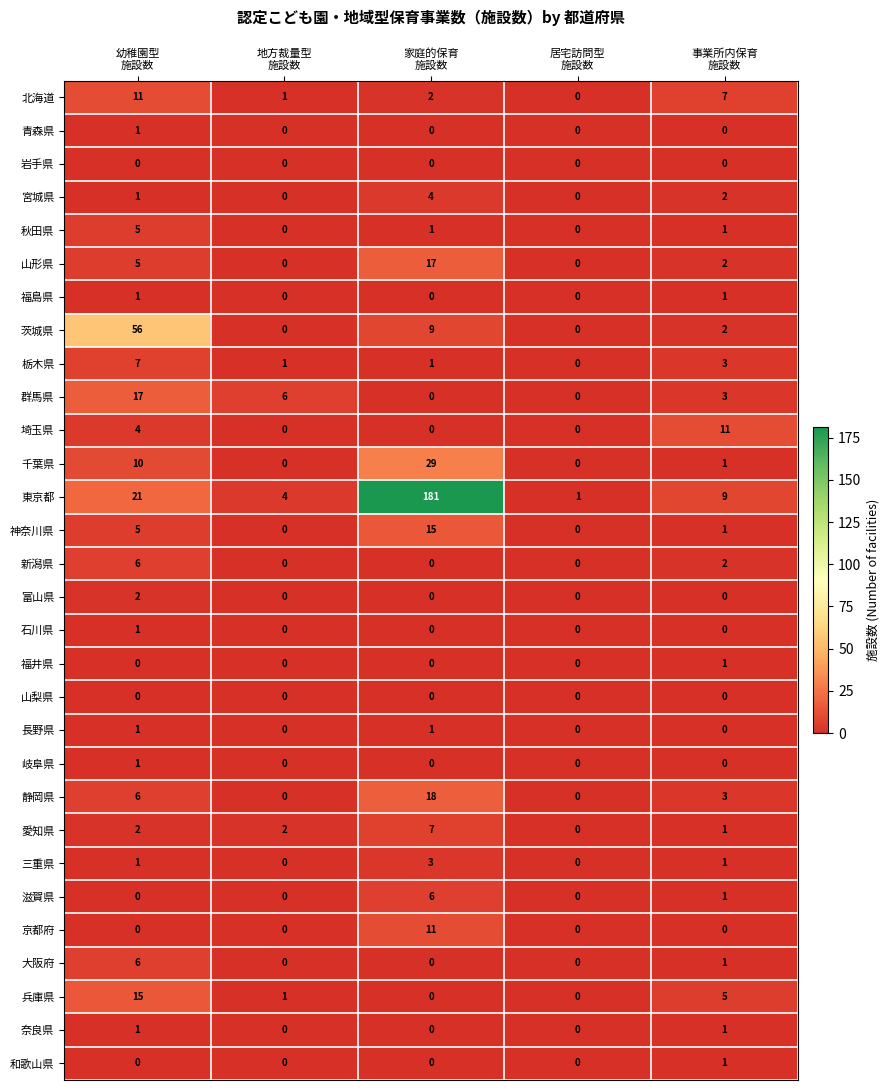

Which series has the widest spread of values?

東京都